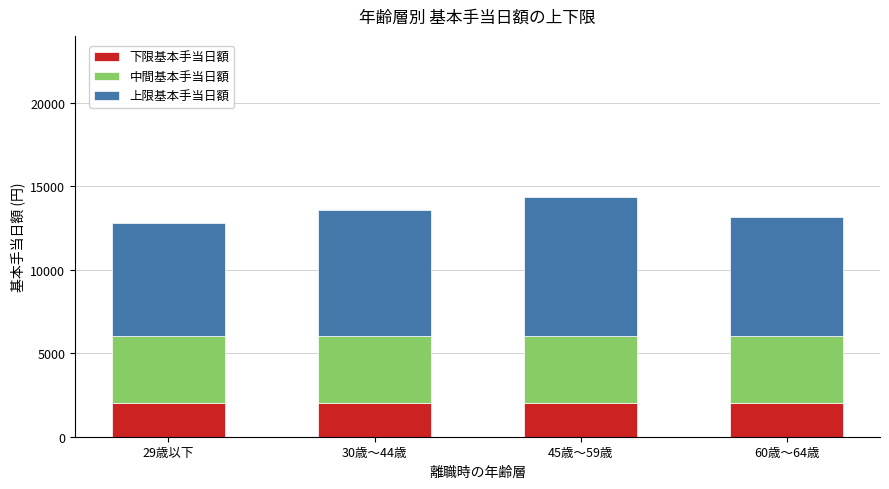

What is the minimum value for 下限基本手当日額?

2000